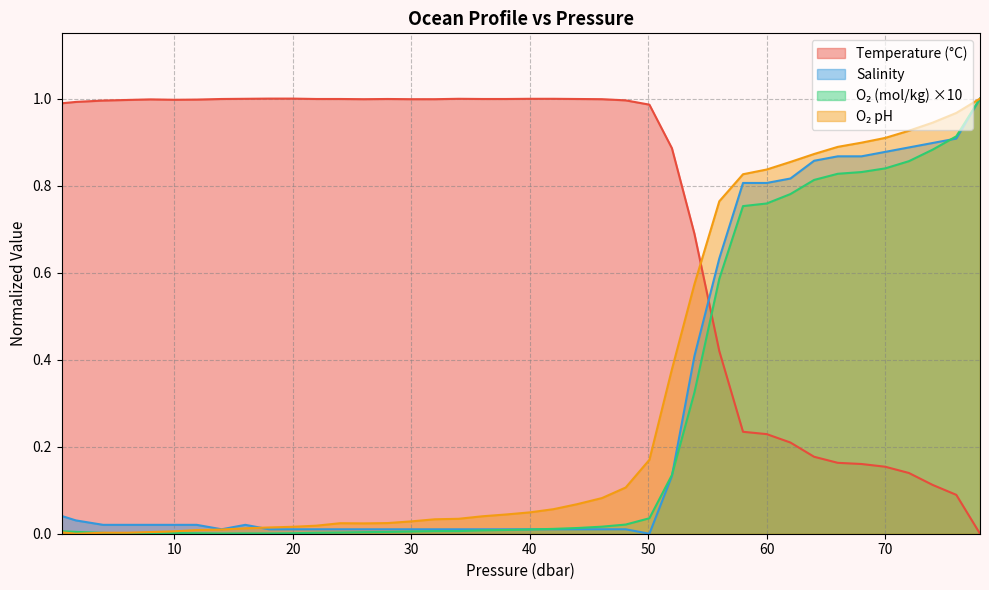

In s, how many points are lower than both neighbors (excluding endpoints)?

2